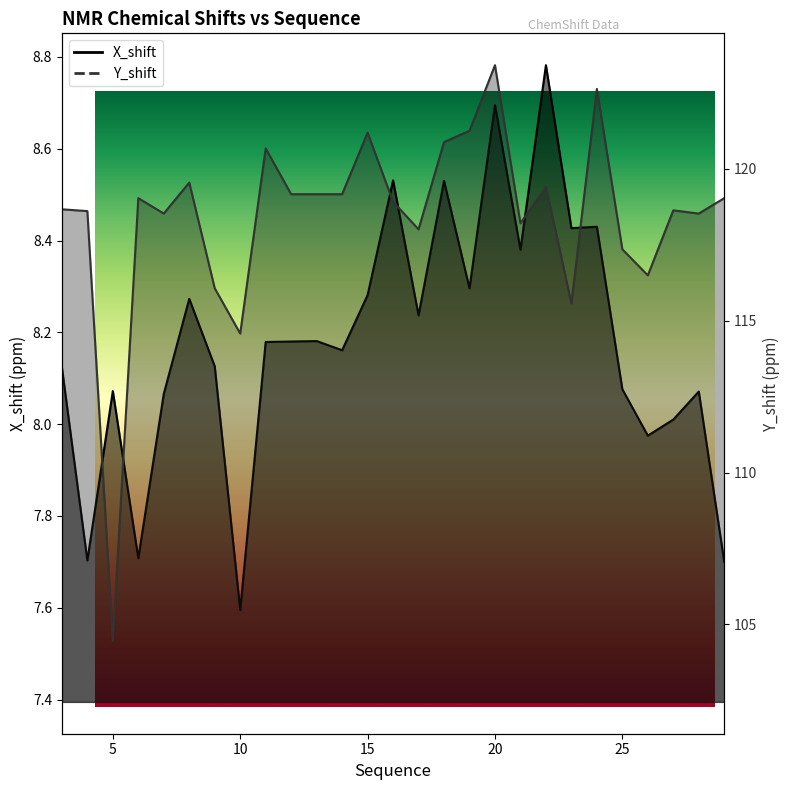

Where is the first local minimum for X_shift?

4